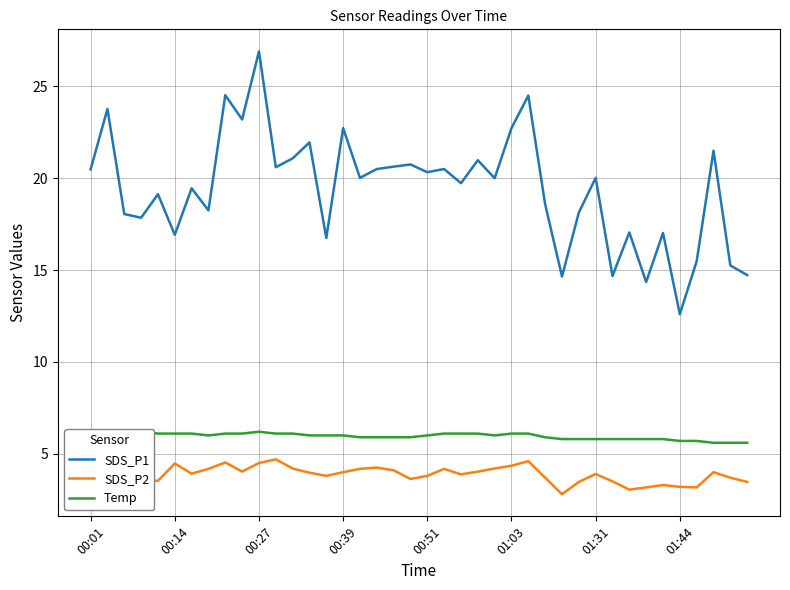

Which series has the largest range (max minus min)?

SDS_P1